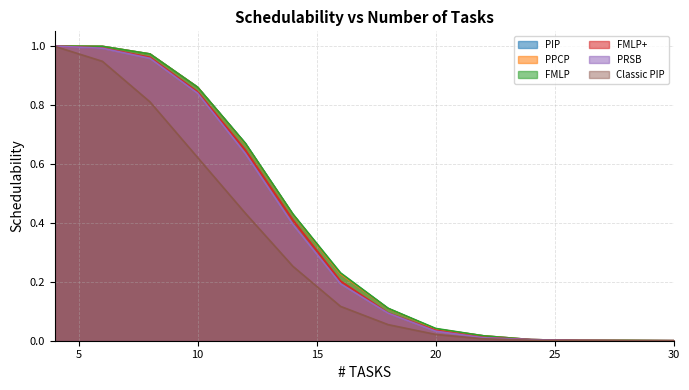

True or false: PPCP and FMLP intersect in this chart.

False